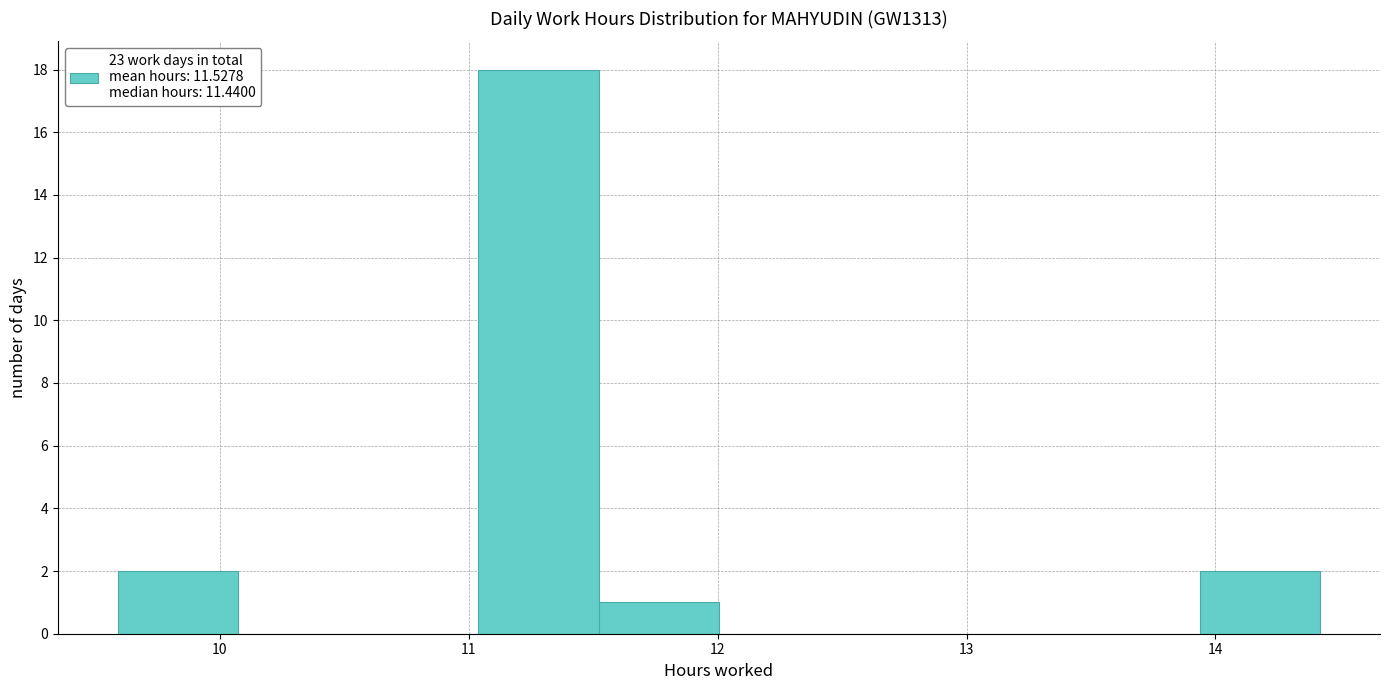

Over which range of the x-axis is the bar tallest?

11.0 to 11.5